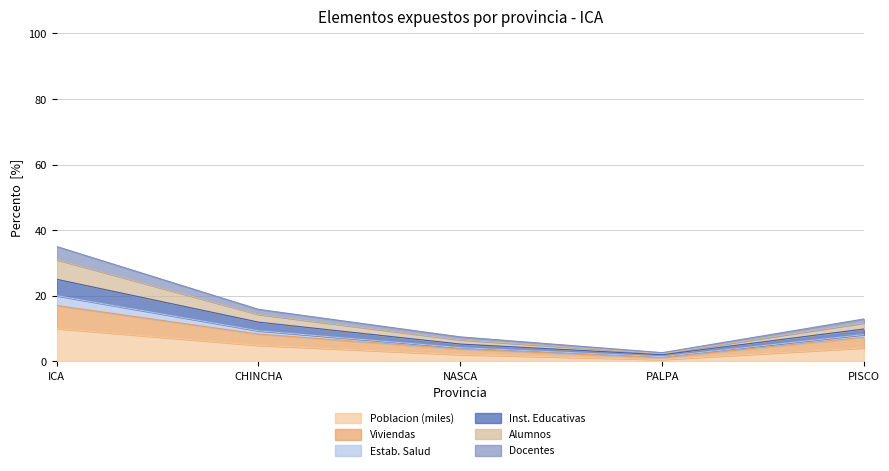

At which label does Poblacion (miles) reach its peak?

ICA